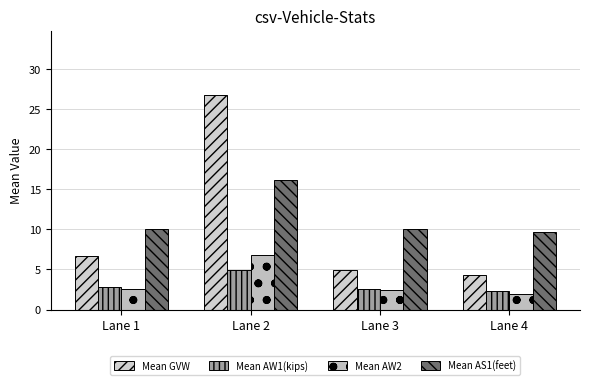

What is the difference between the highest and lowest values at Lane 1?

7.5